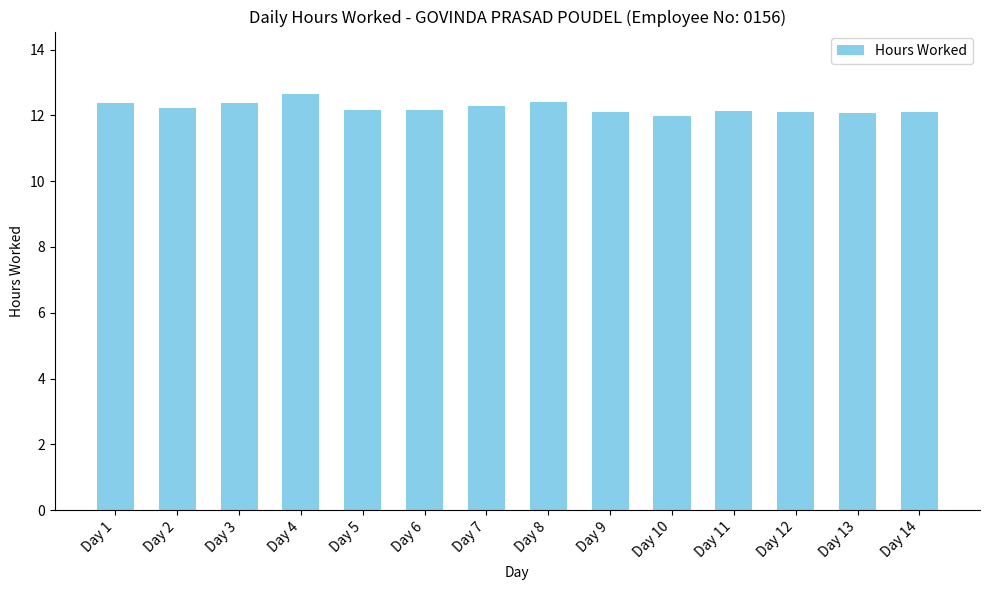

True or false: the data shows 12.2 at Day 5.

True